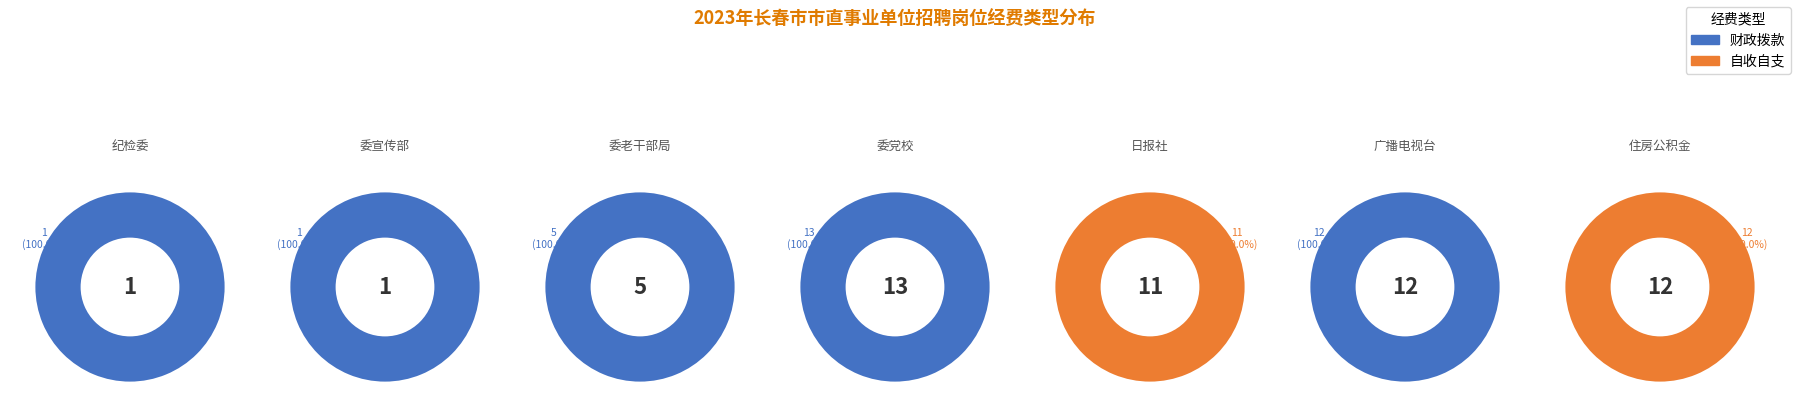

Which category has the biggest portion of the pie?

中共长春市委党校